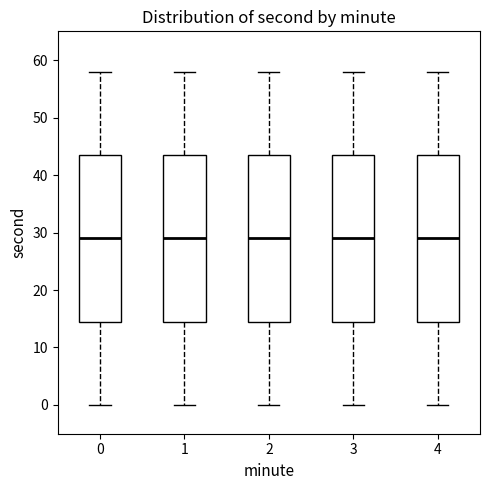

Reading left to right, transcribe this box plot: for each box, give where its median line is, the range the box spans, and where its two whiskers end, as read against the y-axis. The values are not printed on the chart, so give them approximately, as read against the axis.

0: median 29, box 15 to 44, whiskers 0 to 58
1: median 29, box 15 to 44, whiskers 0 to 58
2: median 29, box 15 to 44, whiskers 0 to 58
3: median 29, box 15 to 44, whiskers 0 to 58
4: median 29, box 15 to 44, whiskers 0 to 58